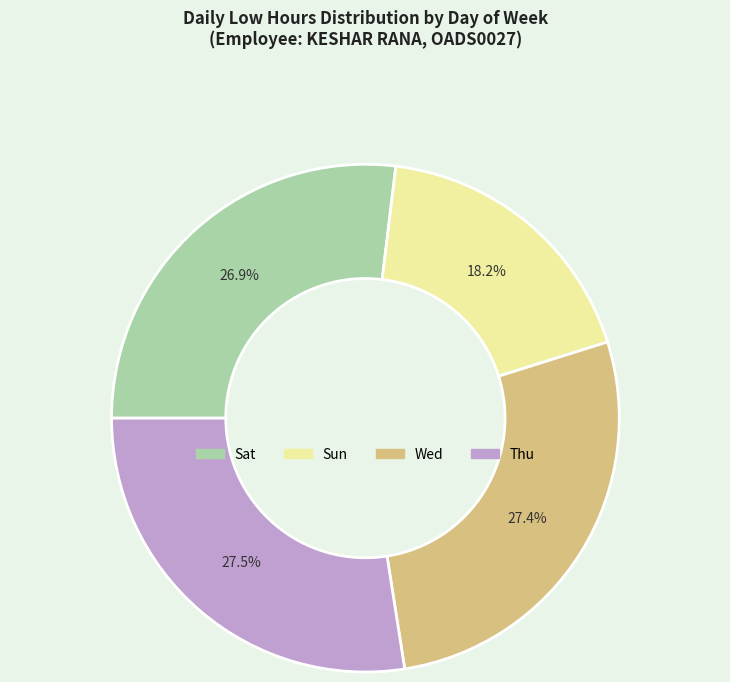

To the nearest percent, what is the average slice percentage?

25%